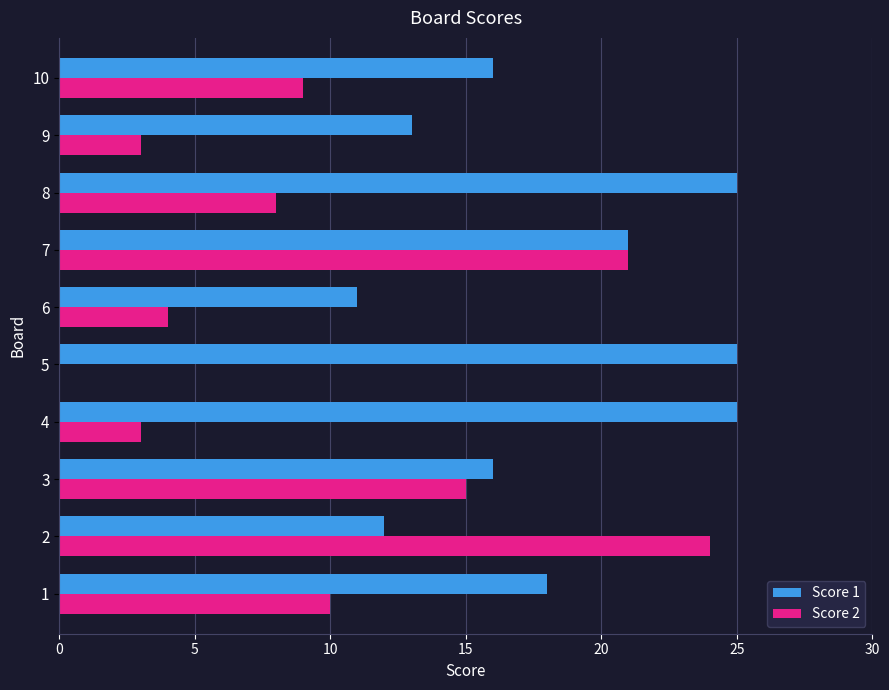

What is the highest value of the Score 1 series?

25